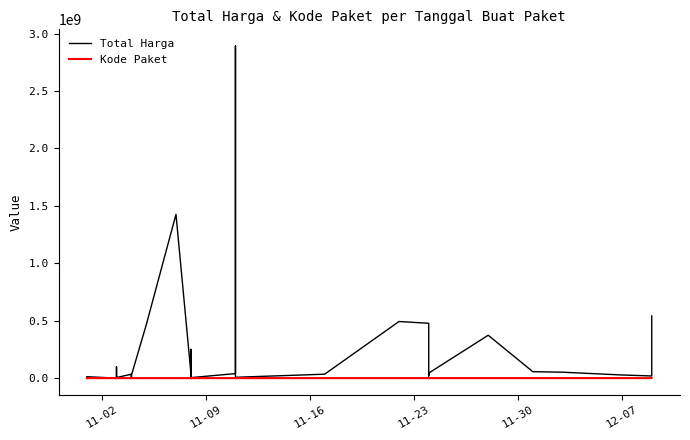

In Total Harga, how many points are lower than both neighbors (excluding endpoints)?

10